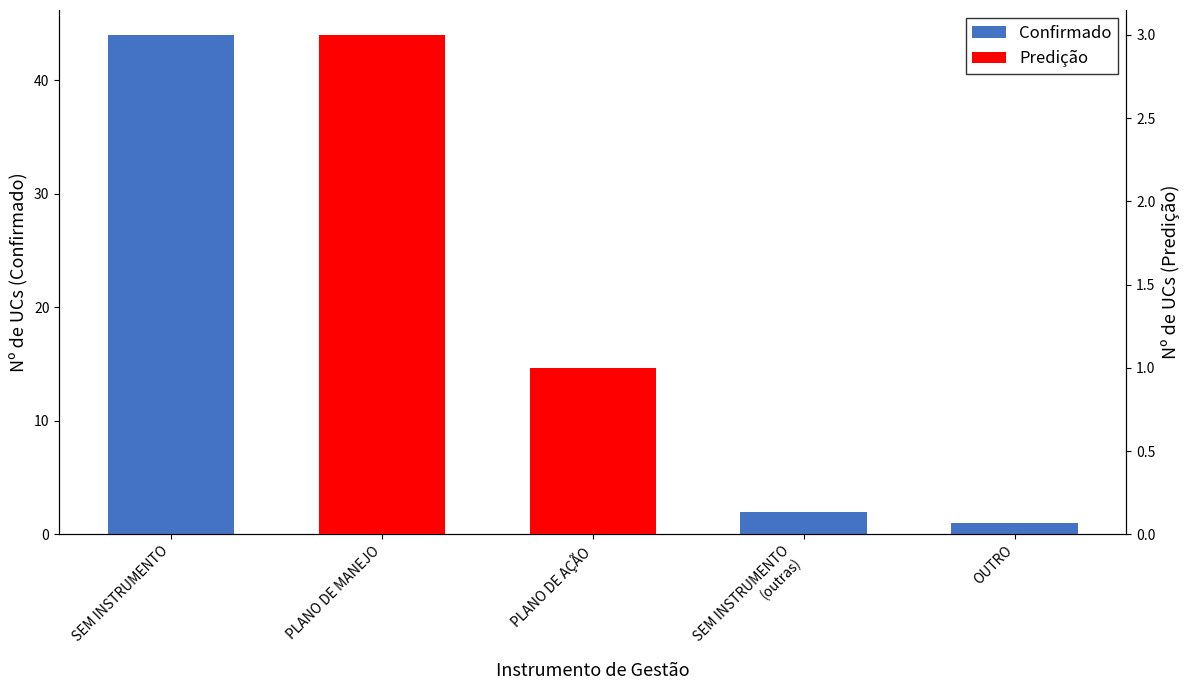

At which category does the chart reach its minimum across all series?

SEM INSTRUMENTO